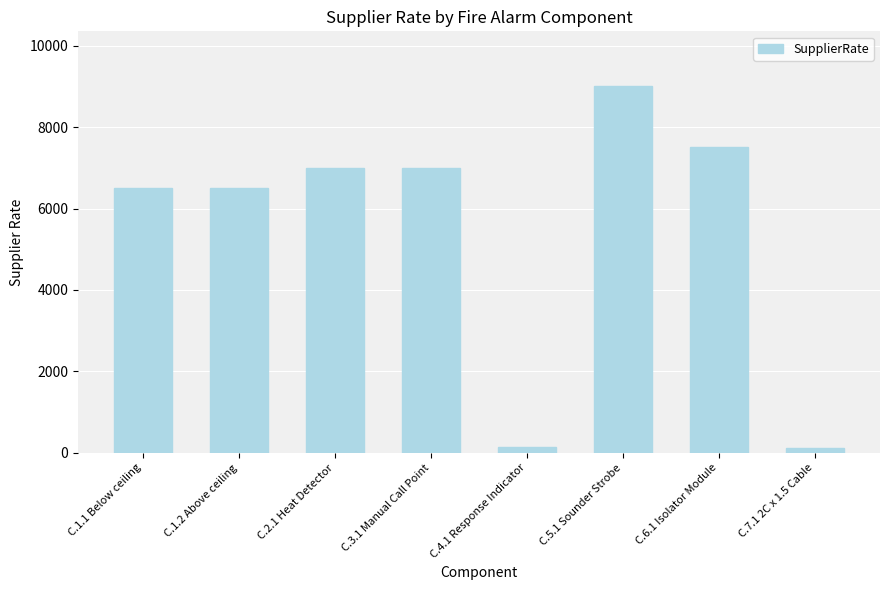

What is the sum of the values at C.5.1 Sounder Strobe and C.3.1 Manual Call Point?

16000